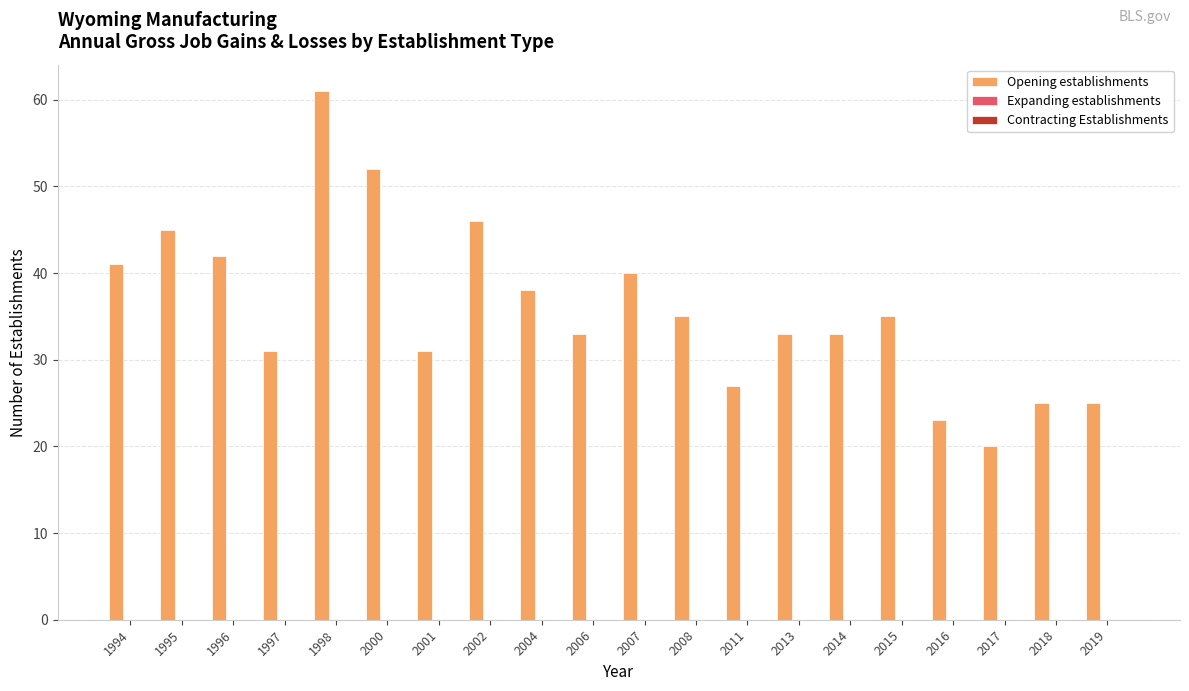

Reading right to left, transcribe all the data shown in this chart.

25	25	20	23	35	33	33	27	35	40	33	38	46	31	52	61	31	42	45	41